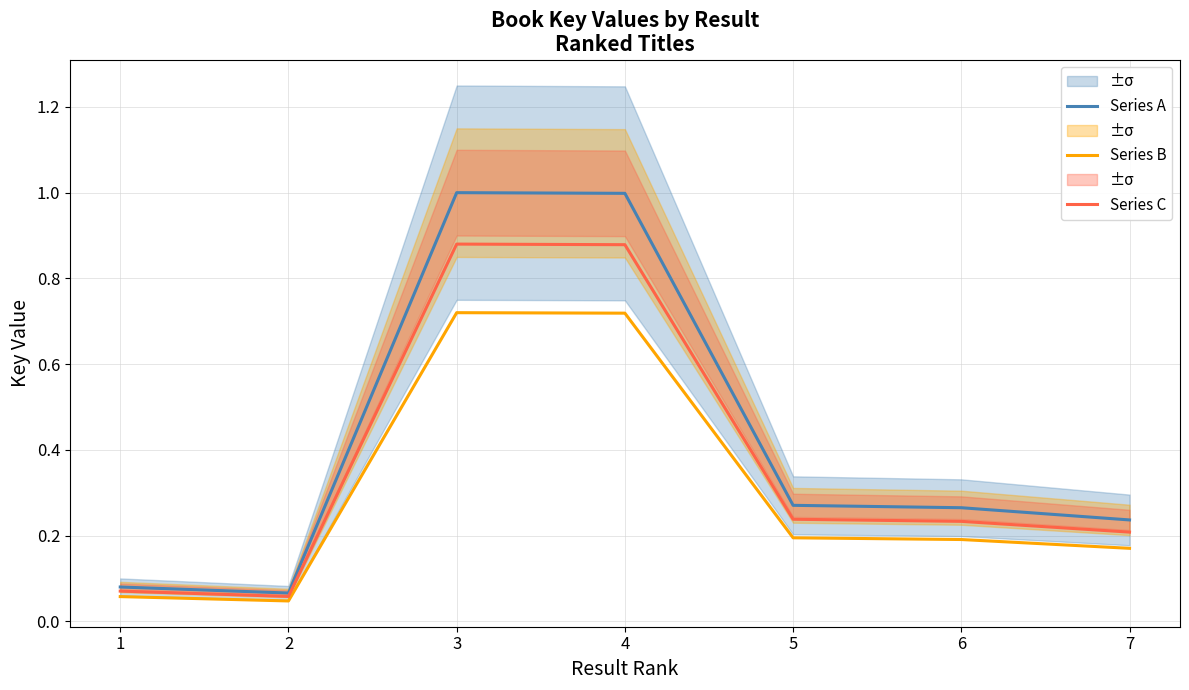

At which category is the sum across all series the highest?

3